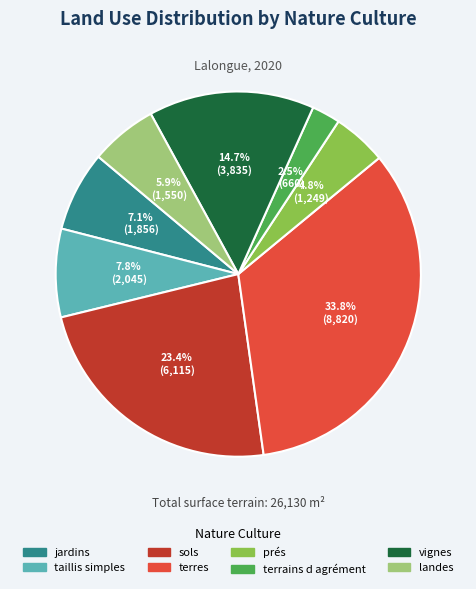

Is it true that sols is 23% of the pie?

True